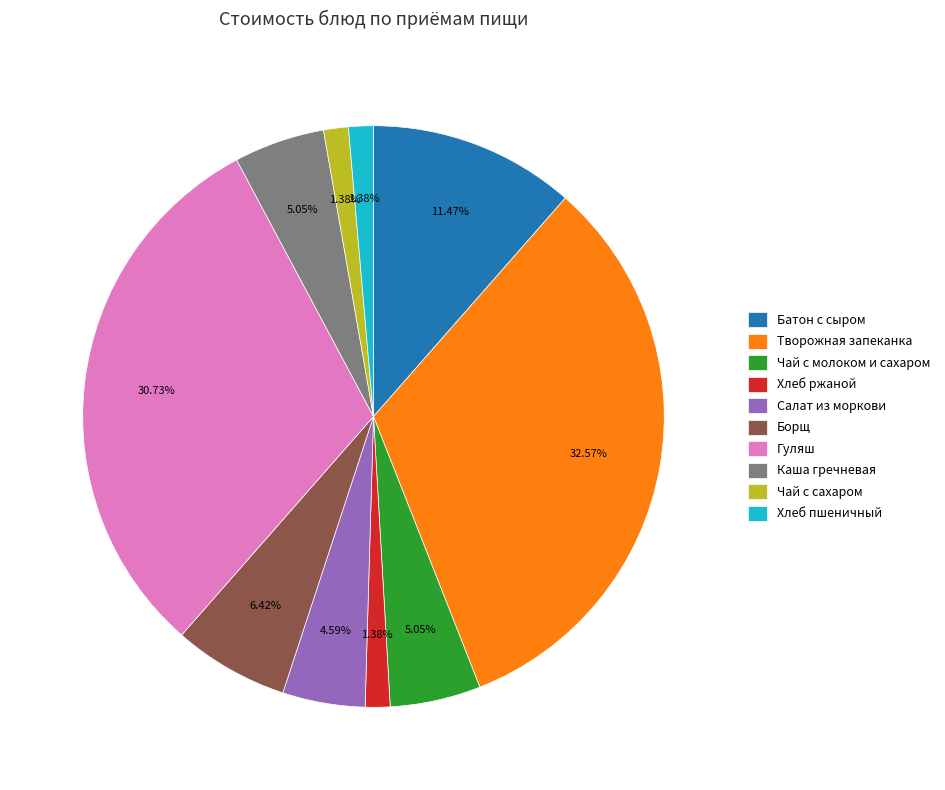

True or false: Чай с молоком и сахаром accounts for 5% of the total.

True